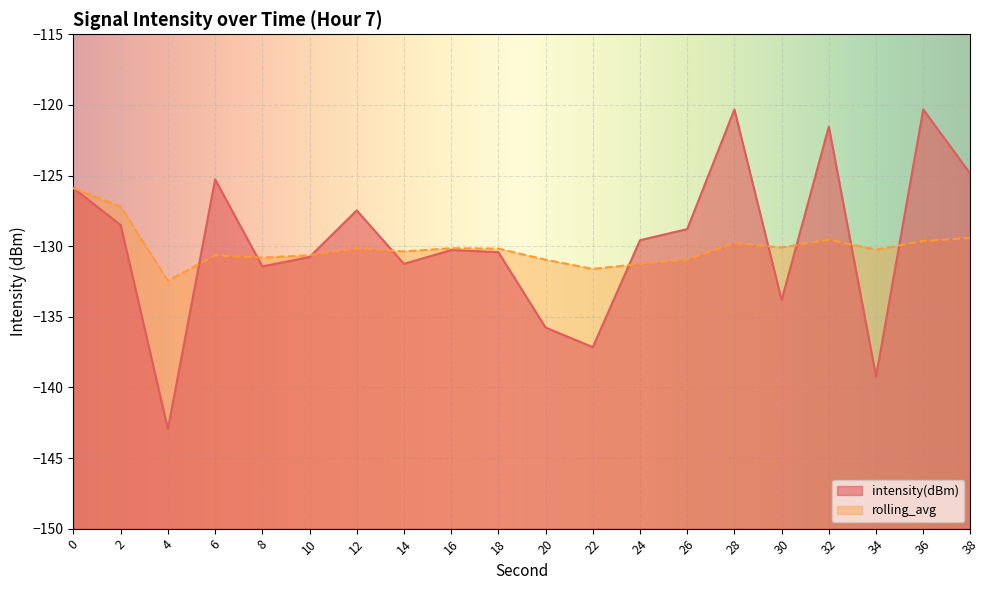

What is the lowest value of the rolling_avg series?

-132.5